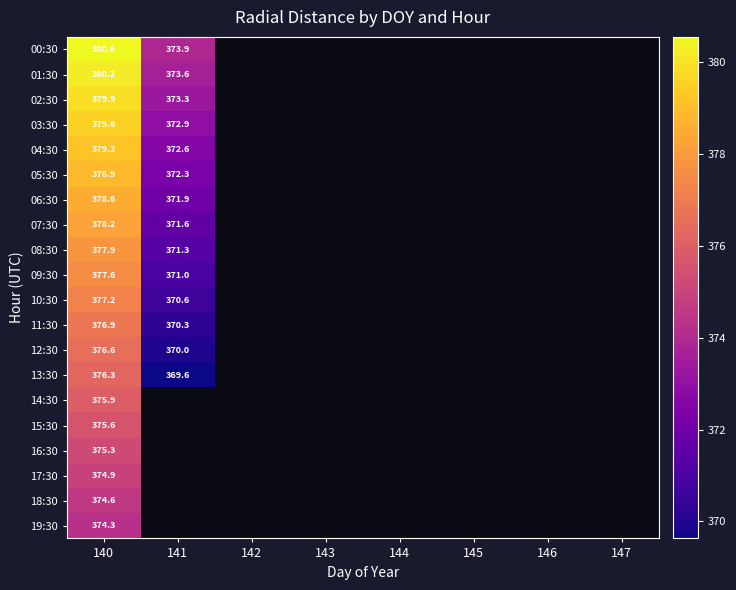

What is the difference between the maximum and minimum values in the 00:30 series?

6.6